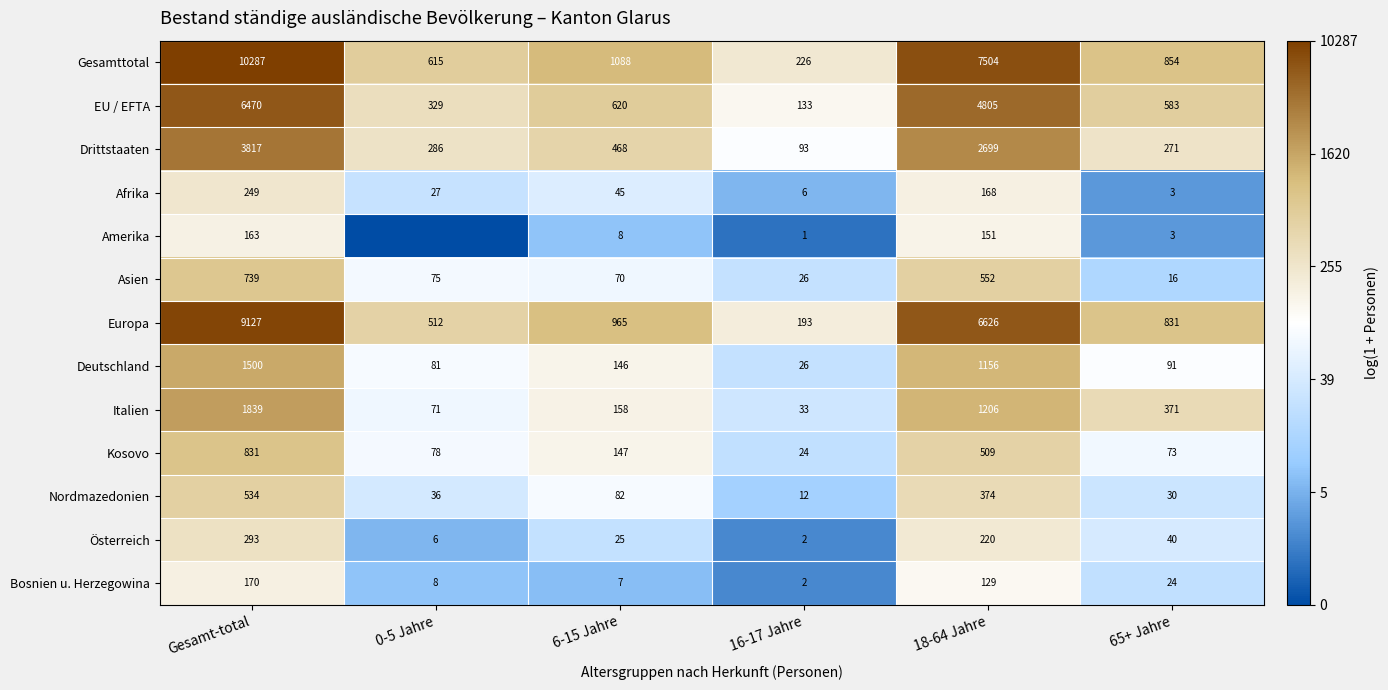

Is it true that Europa equals 9.4 at 65+ Jahre?

False